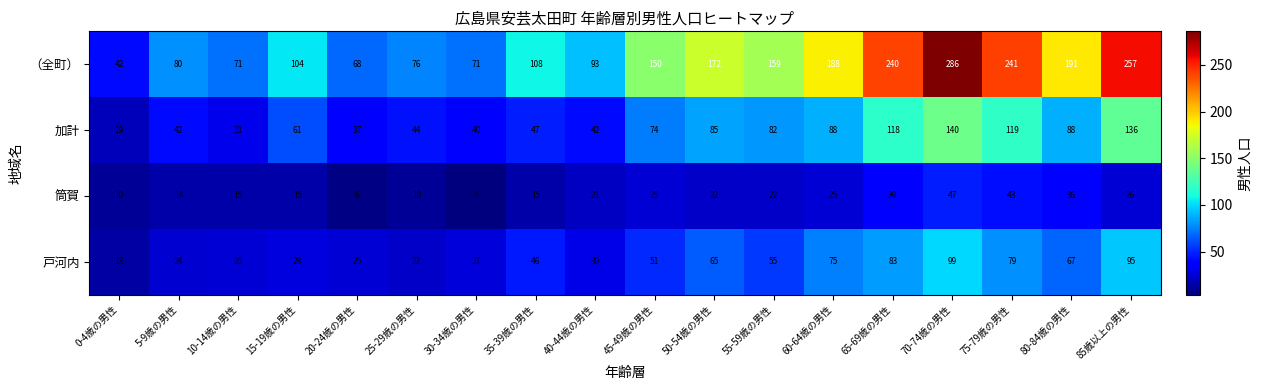

What is the greatest value displayed?

286